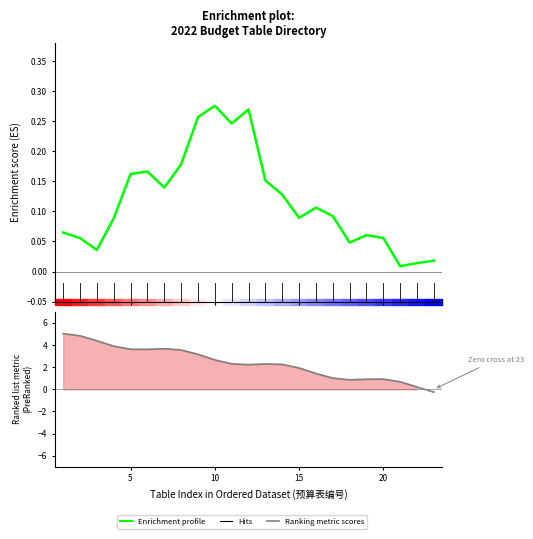

Reading left to right, extract all data points from this chart.

Enrichment profile: 0.1	0.1	0.0	0.1	0.2	0.2	0.1	0.2	0.3	0.3	0.2	0.3	0.2	0.1	0.1	0.1	0.1	0.0	0.1	0.1	0.0	0.0	0.0
Ranking metric scores: 5.0	4.8	4.4	3.9	3.6	3.6	3.7	3.6	3.2	2.7	2.3	2.2	2.3	2.3	1.9	1.4	1.0	0.9	0.9	0.9	0.7	0.2	-0.3